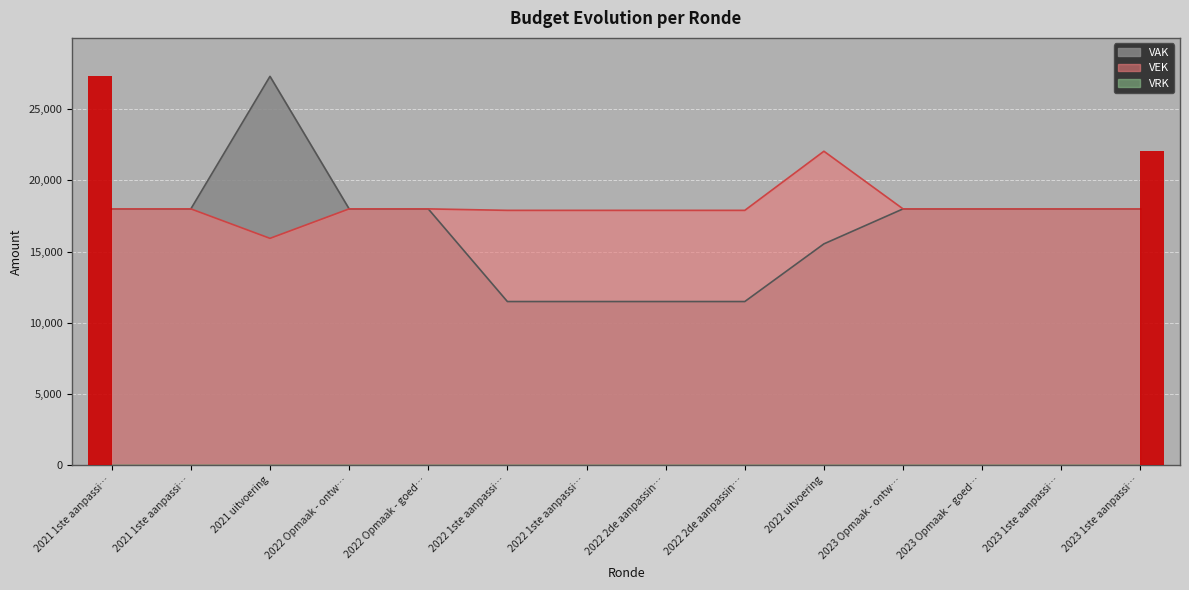

List the labels in order of value, largest first.

2022 uitvoering, 2021 1ste aanpassi…, 2021 1ste aanpassi…, 2022 Opmaak - ontw…, 2022 Opmaak - goed…, 2023 Opmaak - ontw…, 2023 Opmaak – goed…, 2023 1ste aanpassi…, 2023 1ste aanpassi…, 2022 1ste aanpassi…, 2022 1ste aanpassi…, 2022 2de aanpassin…, 2022 2de aanpassin…, 2021 uitvoering